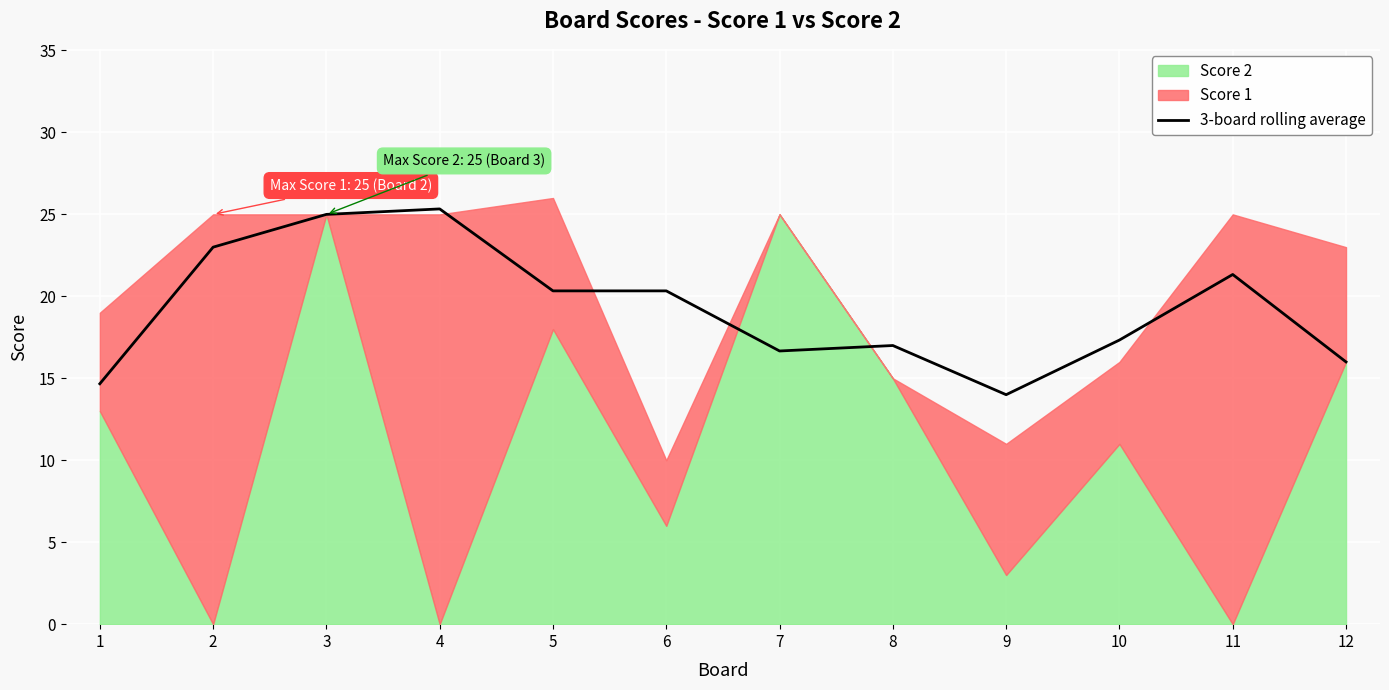

Rank the categories by value from lowest to highest.

9, 1, 12, 7, 8, 10, 5, 6, 11, 2, 3, 4